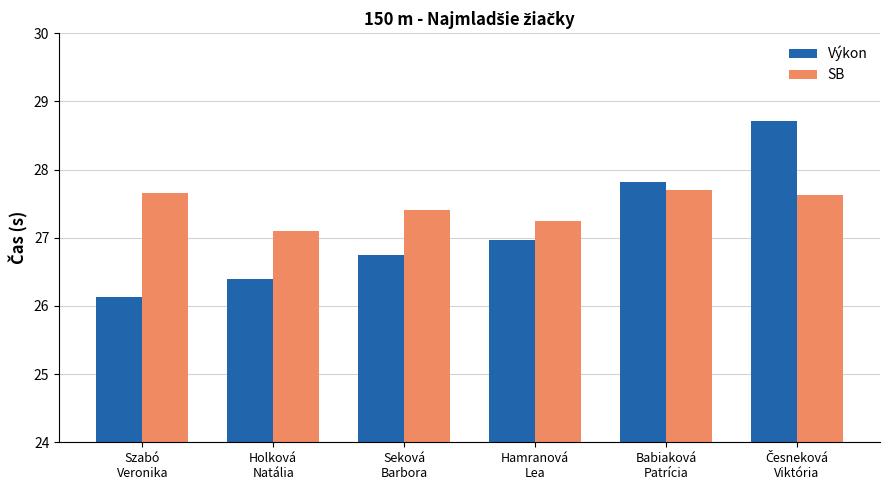

What is the difference between the SB values at Holková
Natália and Hamranová
Lea?

0.1